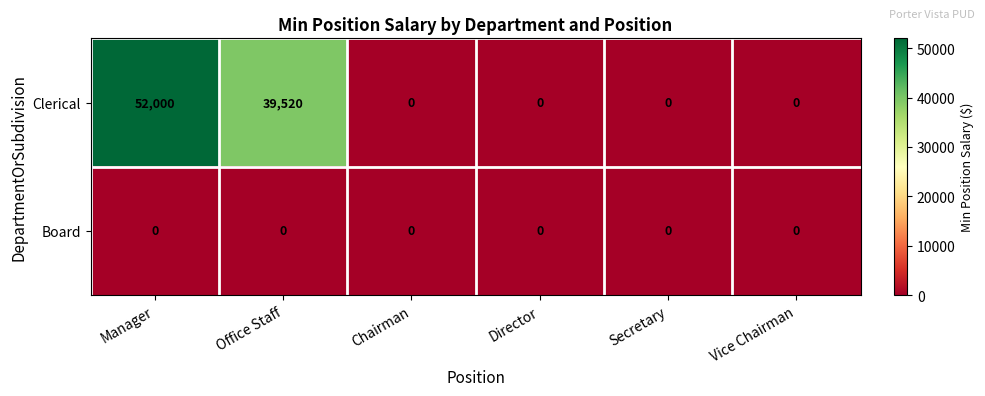

What is the greatest value displayed?

52000